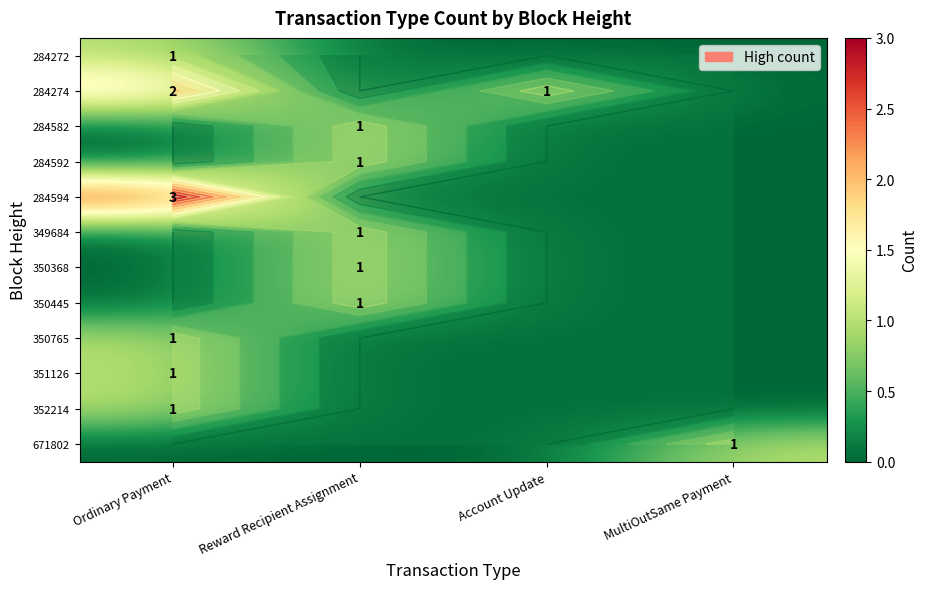

What is the maximum value for 350765?

1